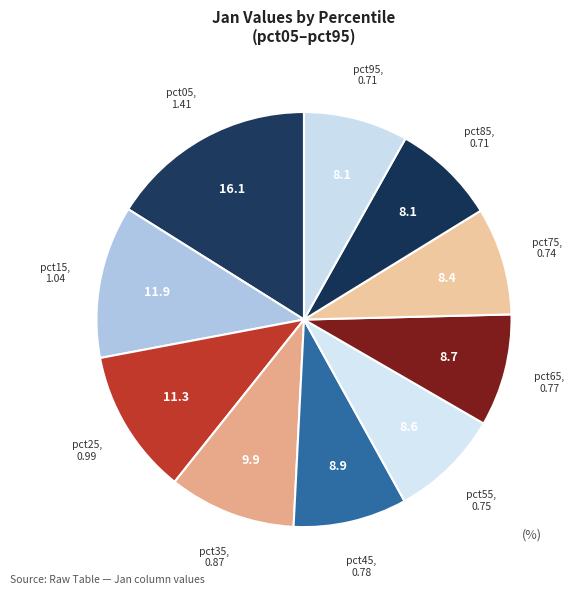

Do pct15 and pct75 together represent more than half of the pie?

No